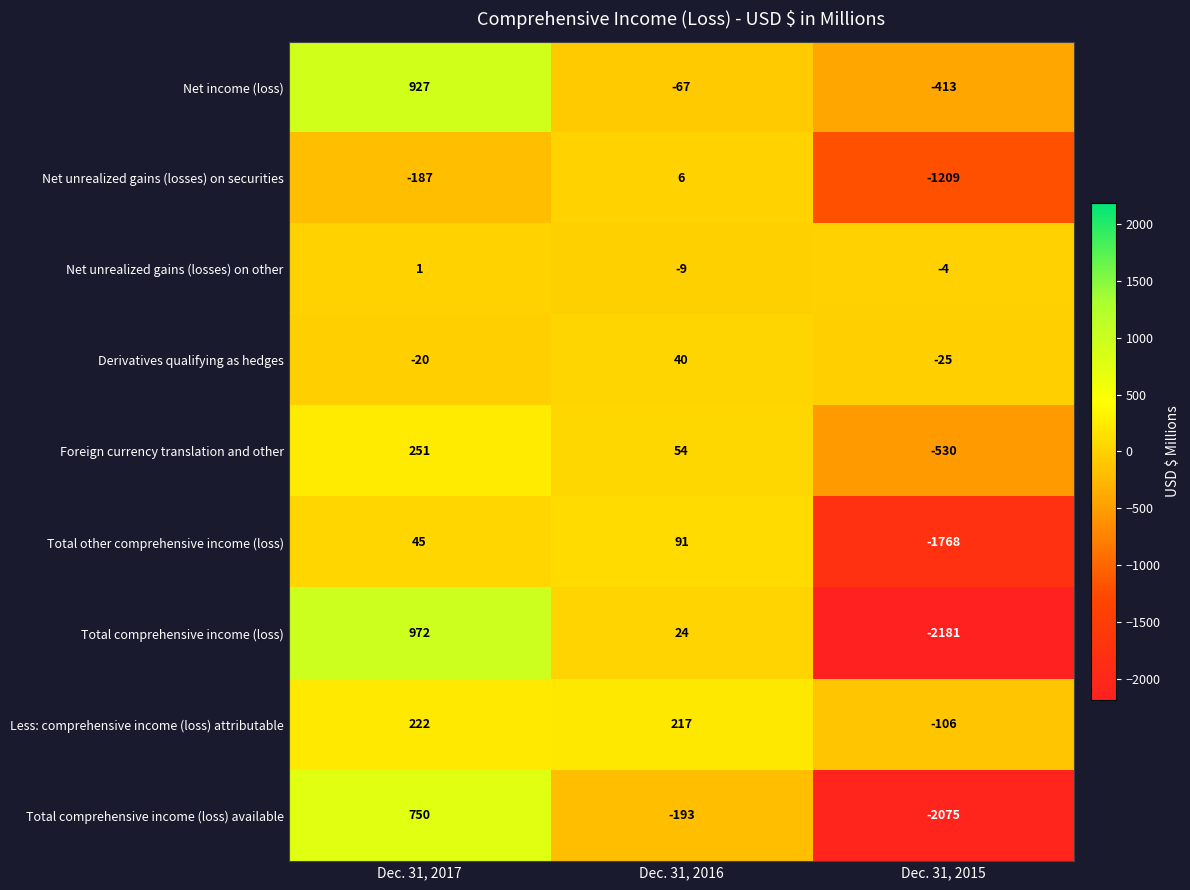

The value of Net unrealized gains (losses) on securities at Dec. 31, 2016 is 6. True or false?

True